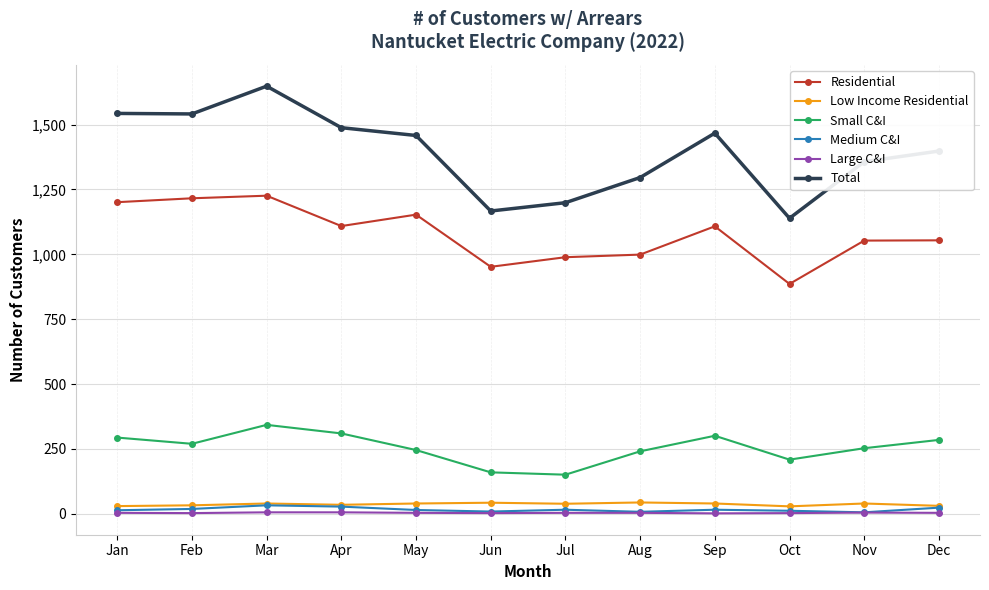

True or false: Residential and Medium C&I intersect in this chart.

False